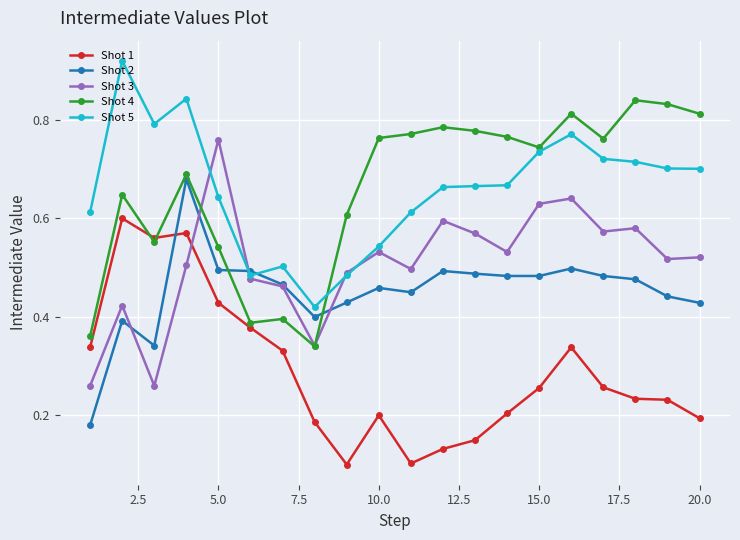

What is the sum of all Shot 2 values?

9.1